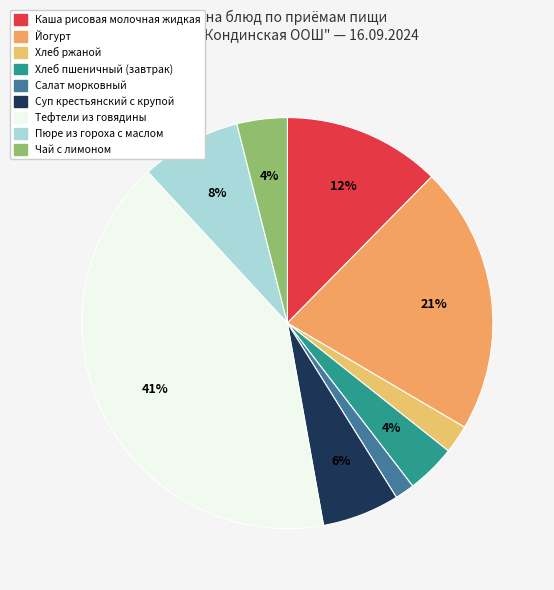

Count the number of slices in the pie.

9